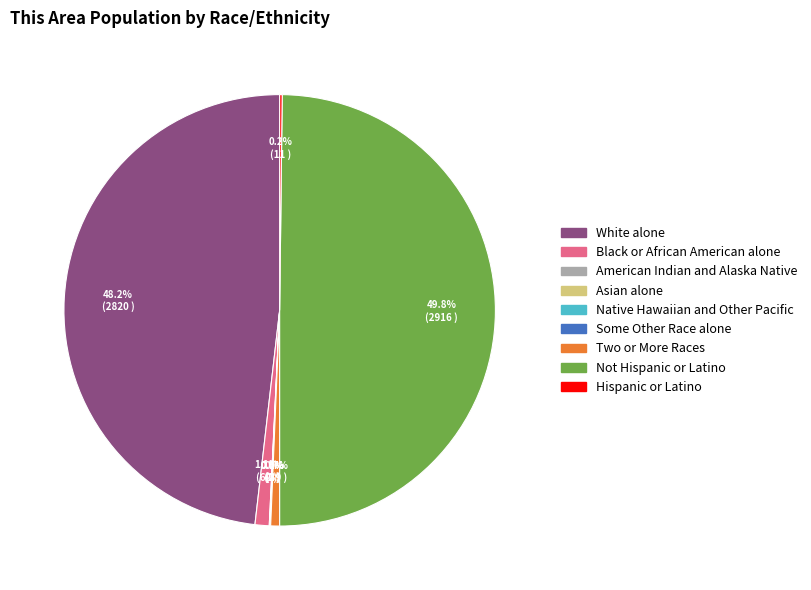

Is Black or African American alone the majority of the pie?

No